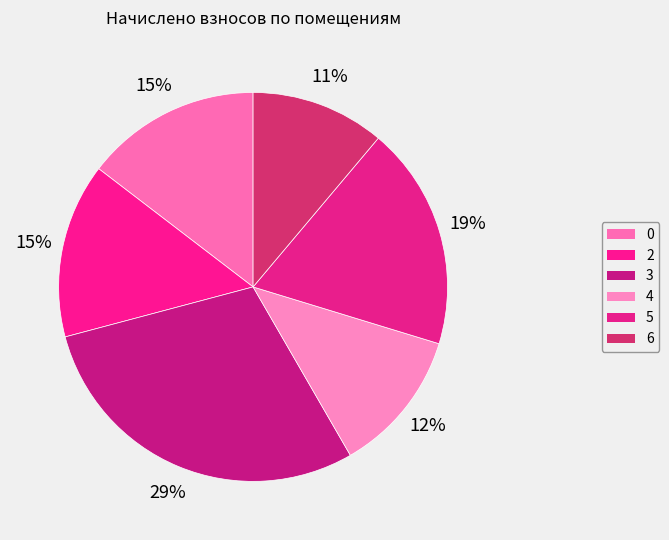

To the nearest percent, what percentage of the pie is 2?

15%